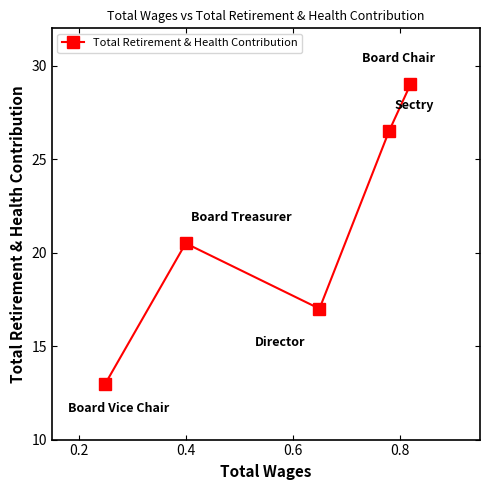

Count the number of categories in the chart.

5